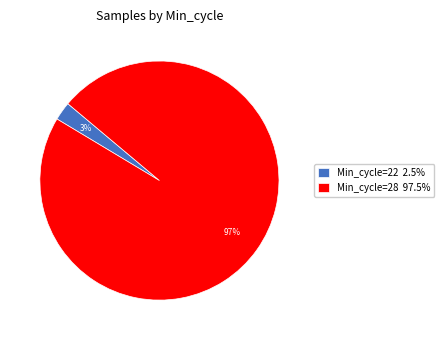

Is Min_cycle=22 2.5% the majority of the pie?

No